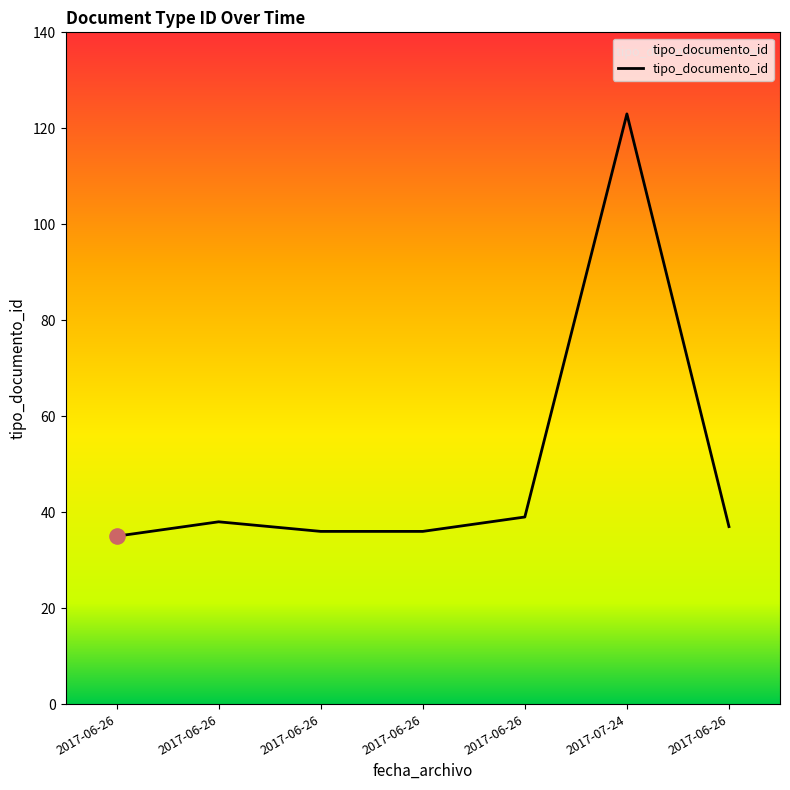

Between 2017-06-26 and 2017-06-26, which is larger?

2017-06-26